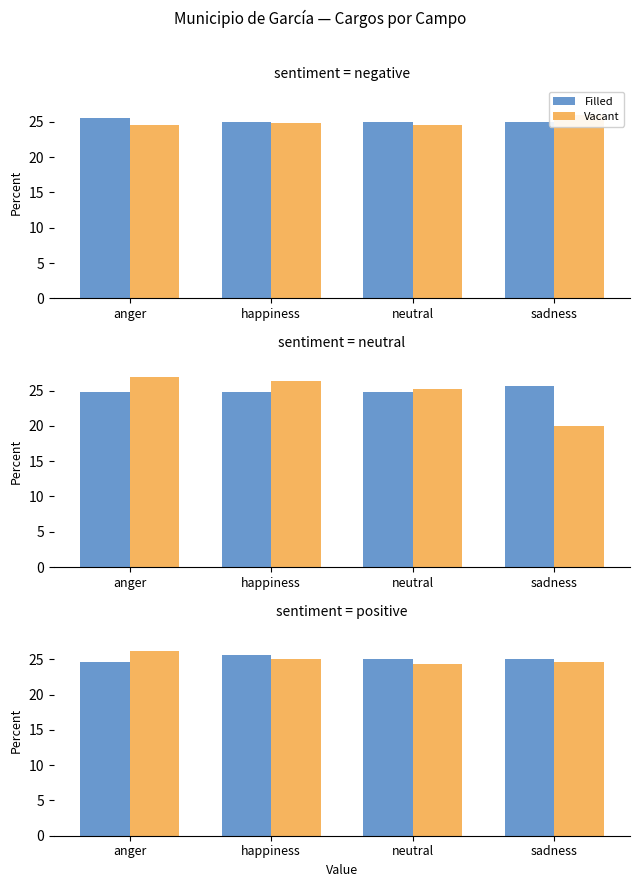

Between anger and sadness, which is larger?

sadness